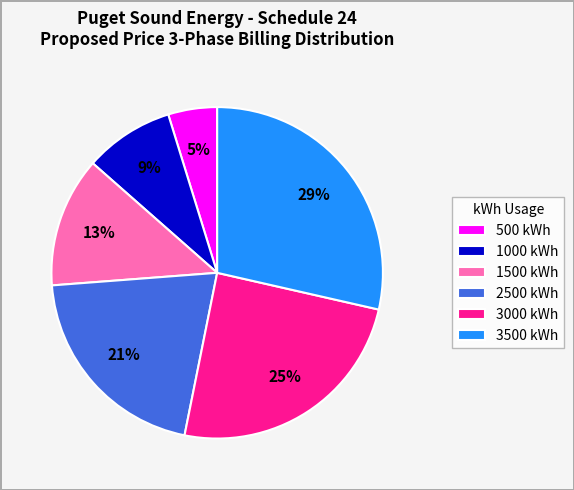

Between 1000 kWh and 1500 kWh, which is larger?

1500 kWh